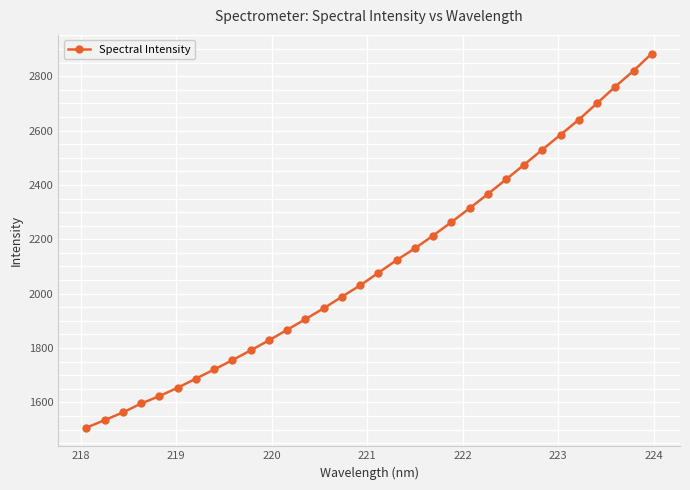

What is the minimum value shown in the chart?

1507.3